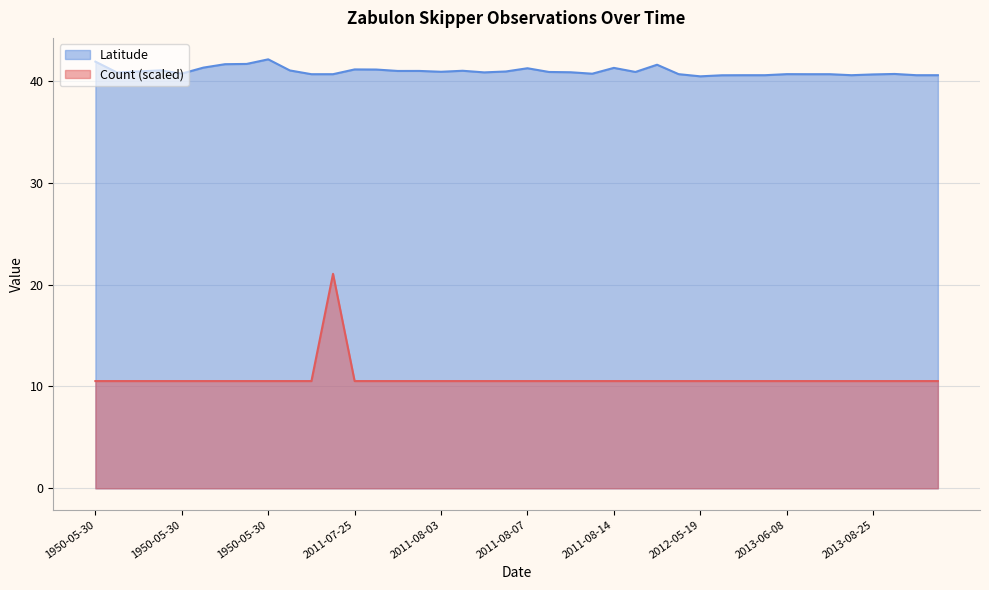

True or false: Latitude and Count cross at least once.

False